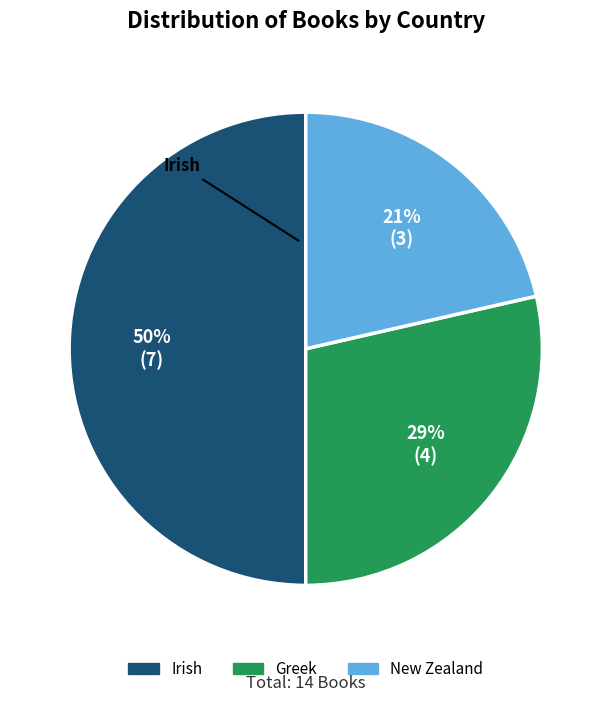

Does New Zealand account for over 50% of the chart?

No